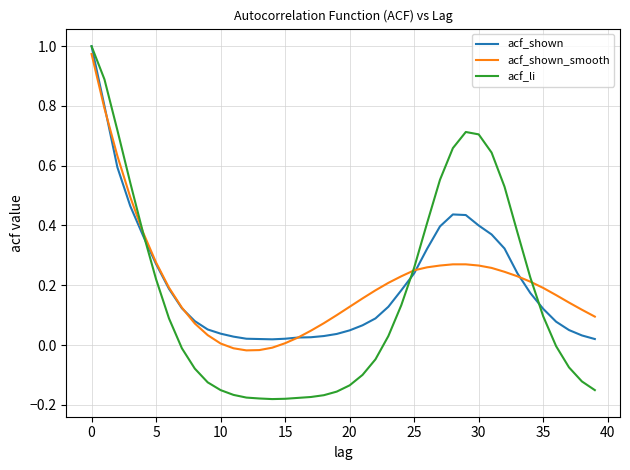

Which series has the widest spread of values?

acf_li